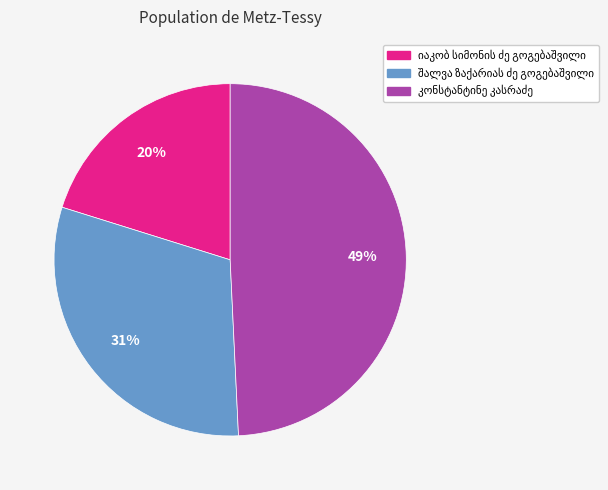

Is there any slice that represents more than half of the pie?

No